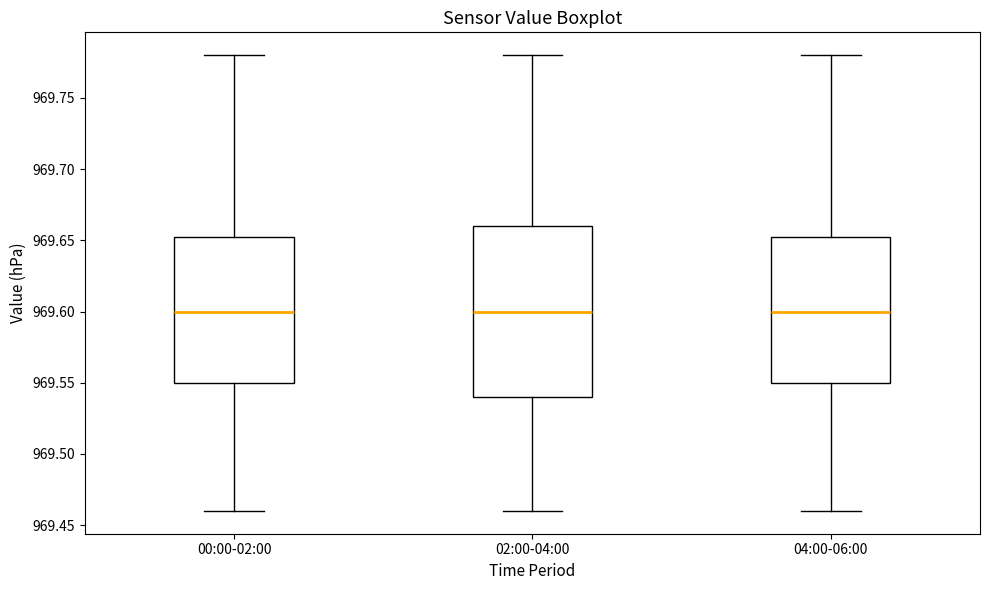

Reading left to right, read every box against the y-axis: the position of its median line, the range the box covers, and the ends of its whiskers. The values are not printed on the chart, so give them approximately, as read against the axis.

00:00-02:00: median 969.600, box 969.550 to 969.655, whiskers 969.460 to 969.780
02:00-04:00: median 969.600, box 969.540 to 969.660, whiskers 969.460 to 969.780
04:00-06:00: median 969.600, box 969.550 to 969.655, whiskers 969.460 to 969.780